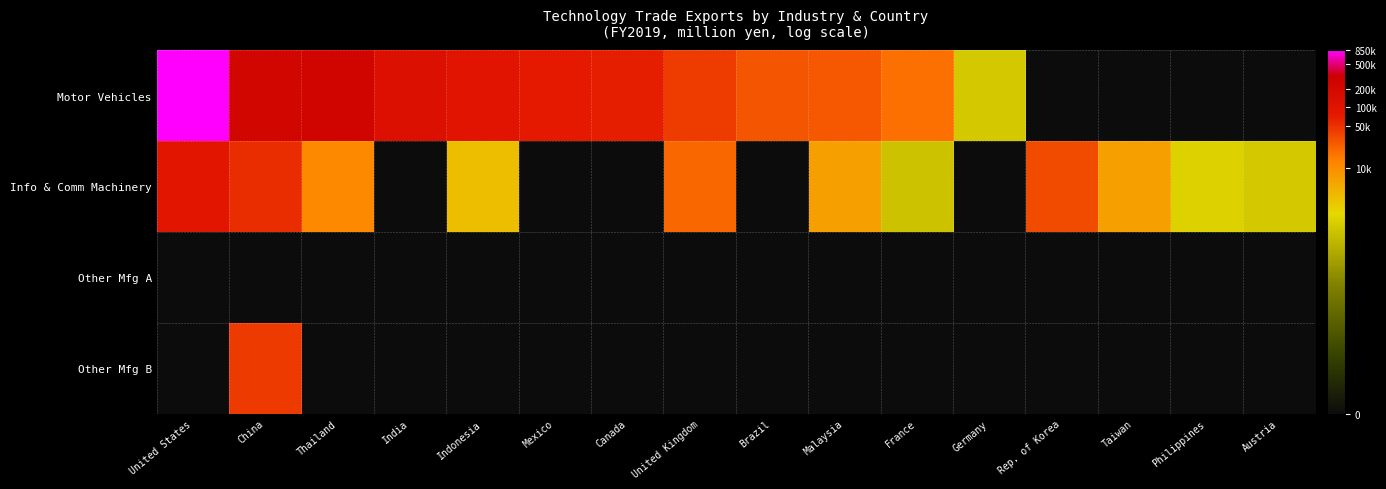

At which category is the sum across all series the highest?

China